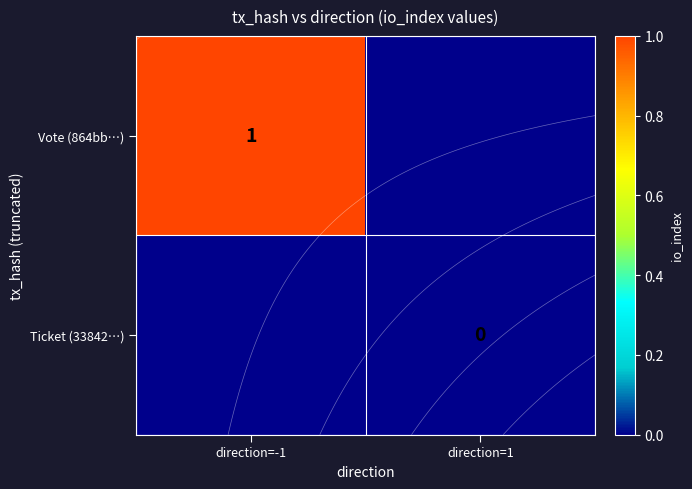

Which has a higher value, direction=1 or direction=-1?

direction=-1